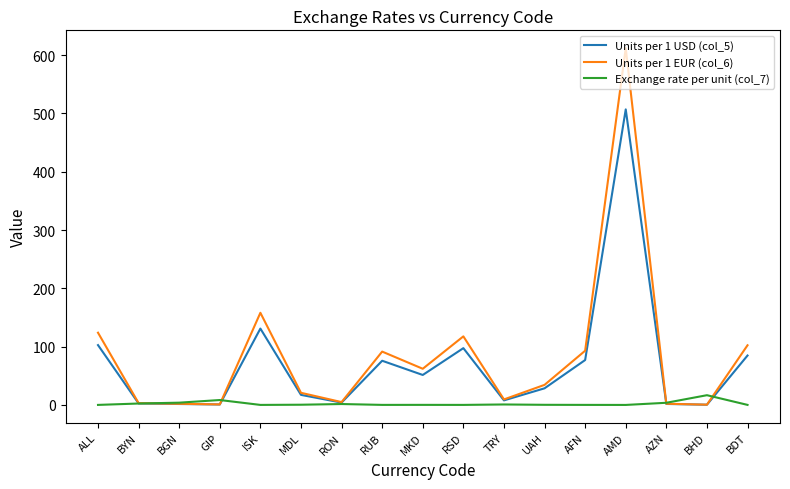

In Units per 1 USD (col_5), how many points are lower than both neighbors (excluding endpoints)?

5